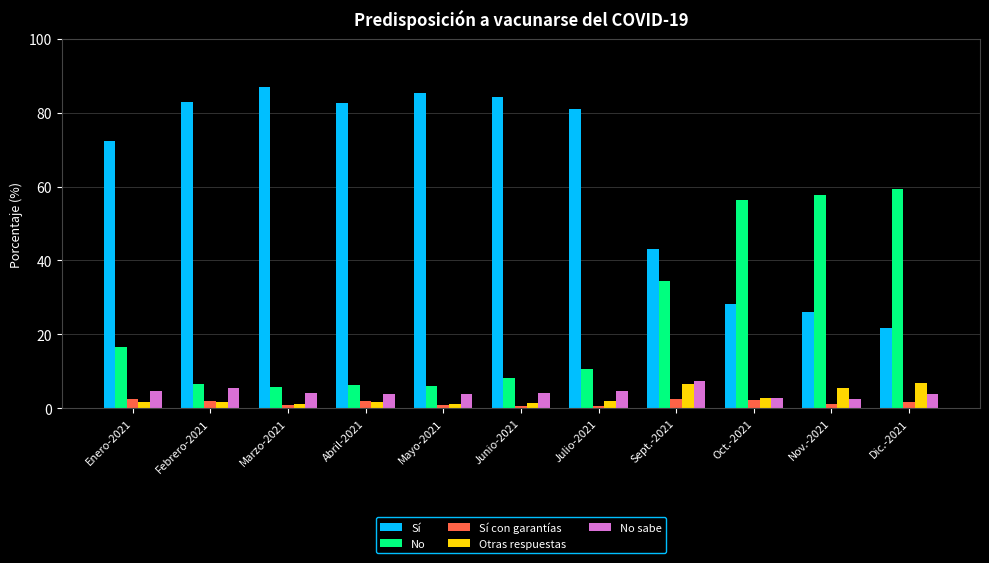

At how many categories does at least one series exceed 77?

6